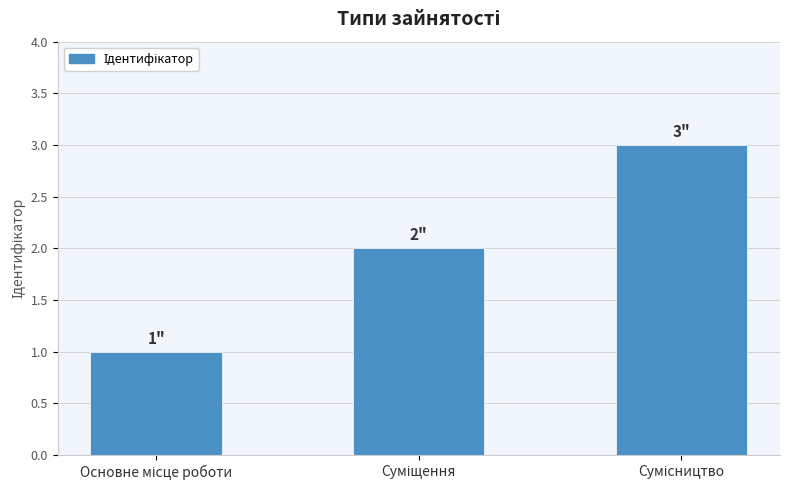

What is the sum of all values?

6